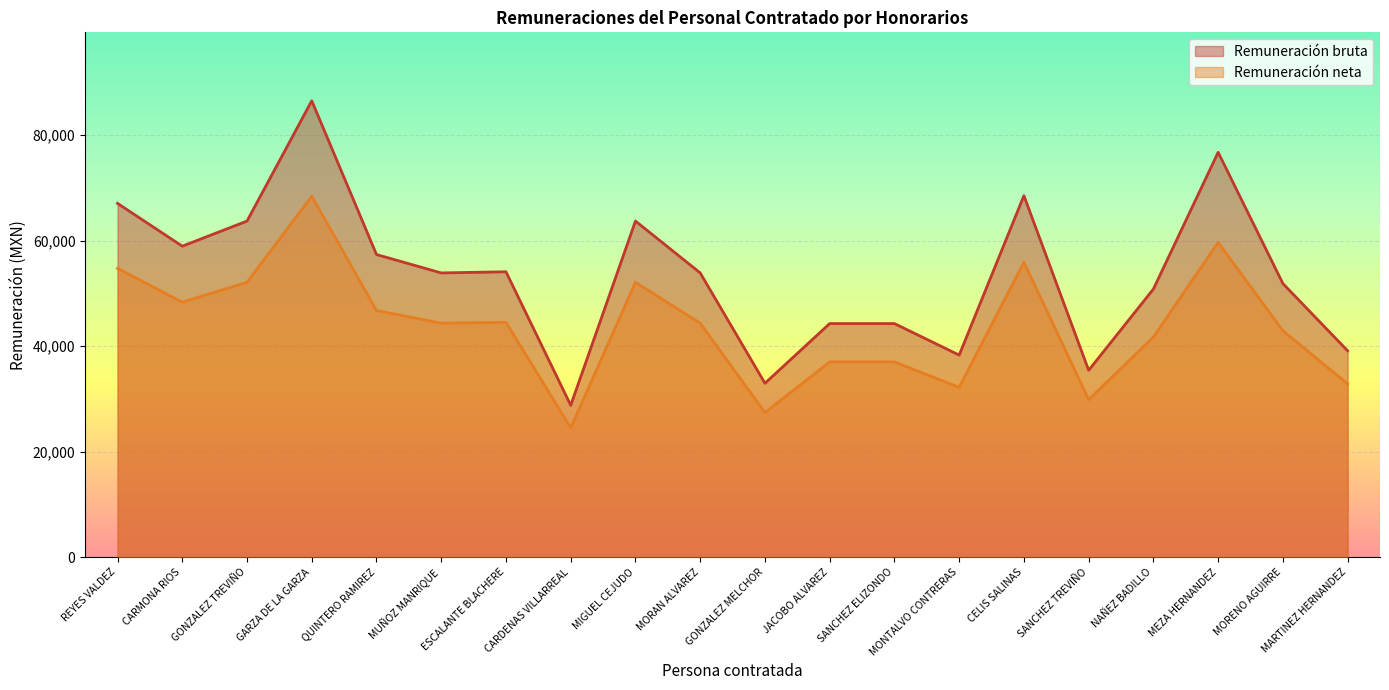

Which series has the largest range (max minus min)?

Remuneración bruta